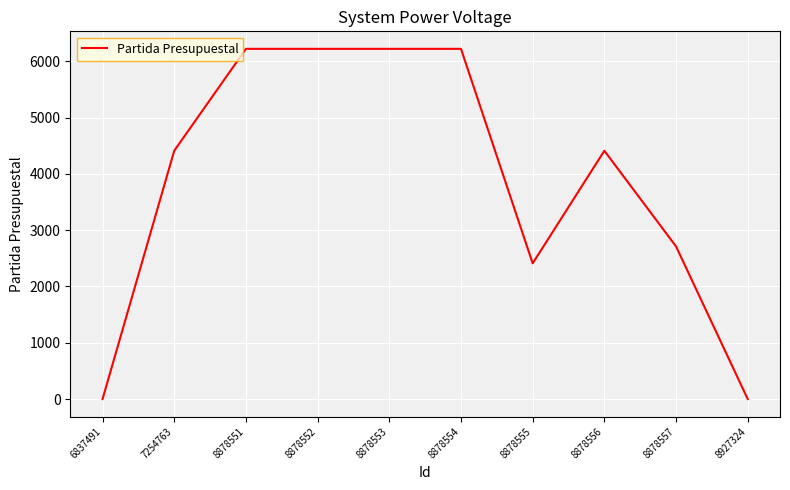

Which has a higher value, 7254763 or 6837491?

7254763